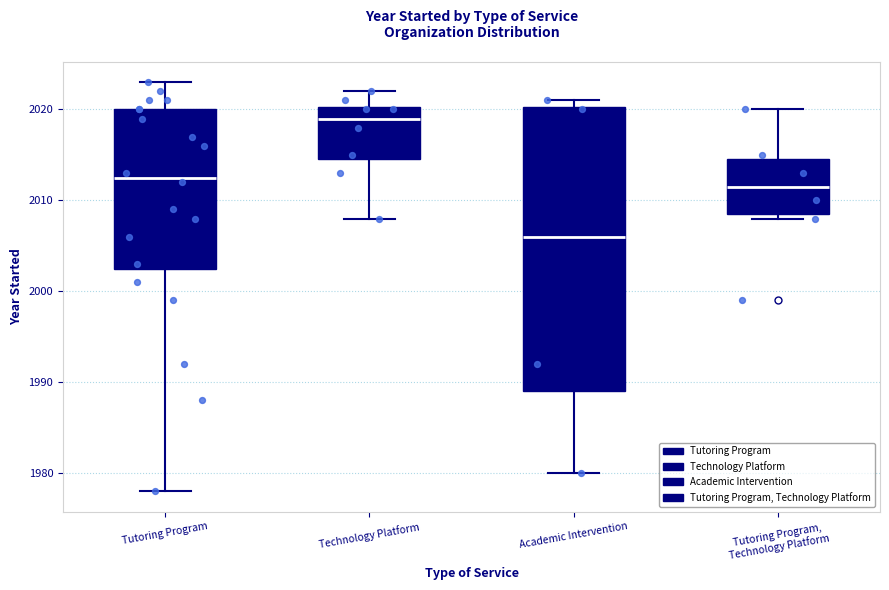

Which box's median line is the lowest?

Academic Intervention